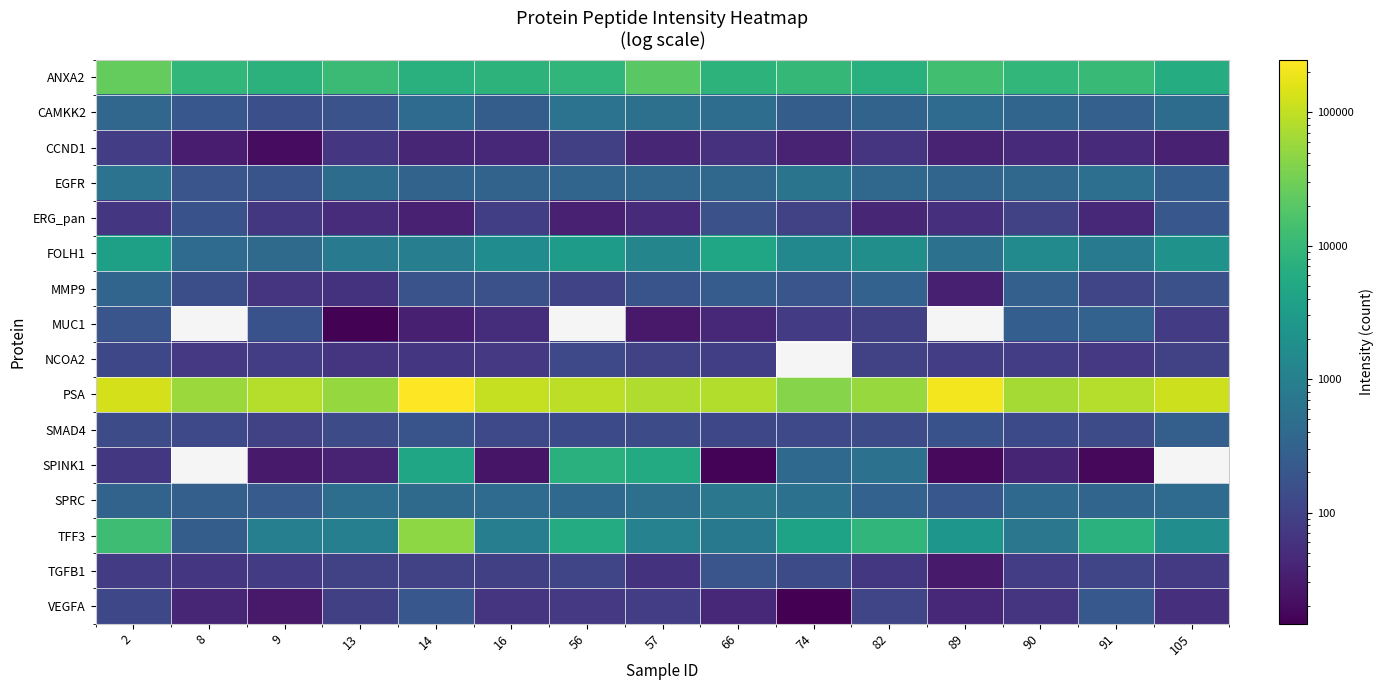

What is the total value across all series at 57?

109453.8